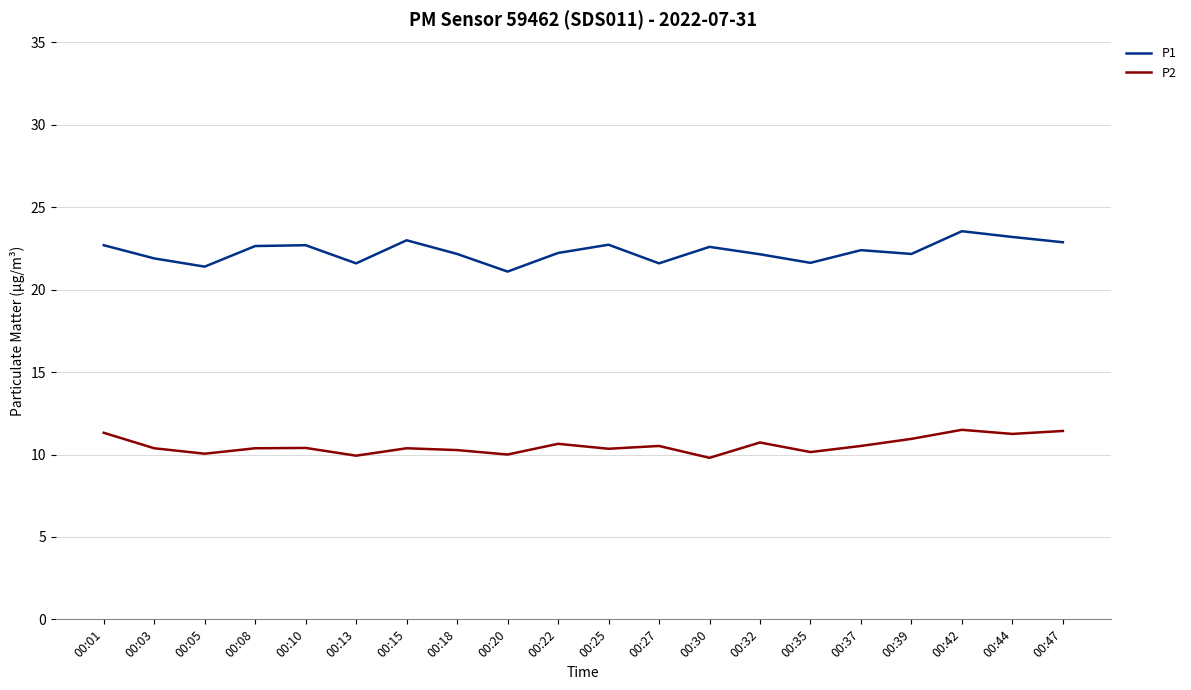

At which label does P2 first exceed 10?

00:01